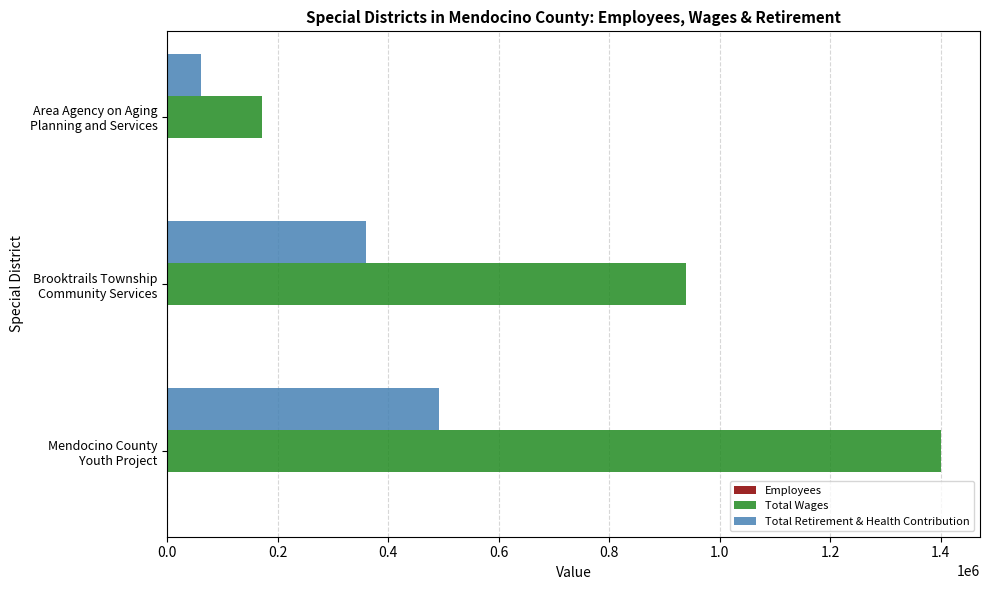

Which series has the largest total across all categories?

Total Wages